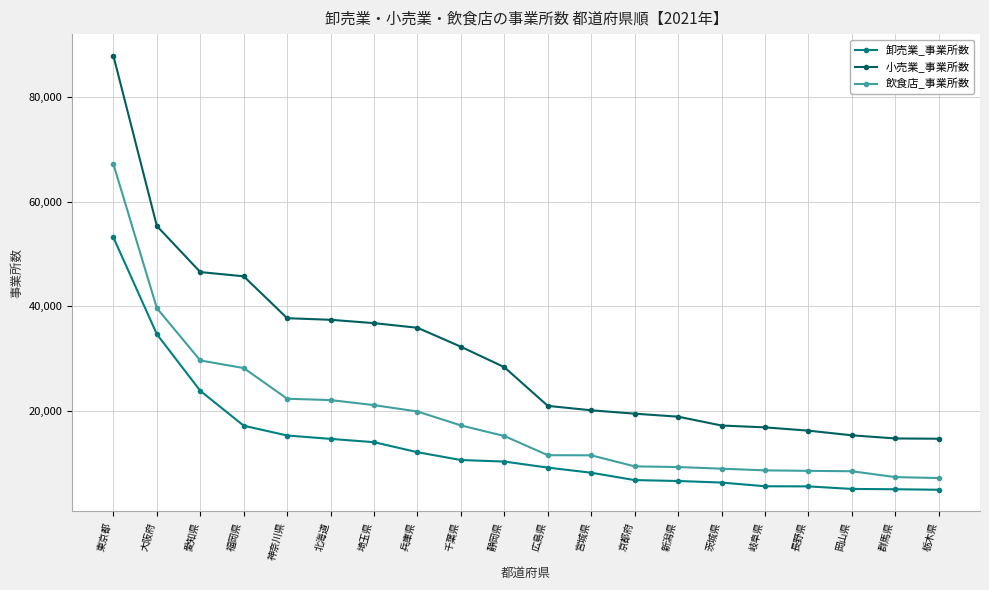

At 広島県, list the series in order from largest to smallest.

小売業_事業所数, 飲食店_事業所数, 卸売業_事業所数